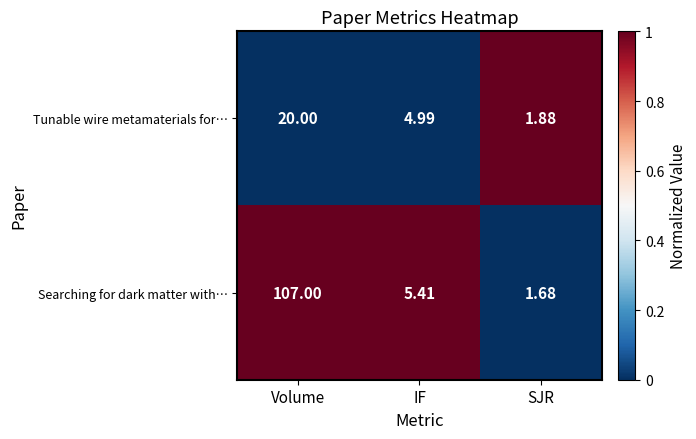

List the series in order of their peak value, highest first.

Searching for dark matter with…, Tunable wire metamaterials for…